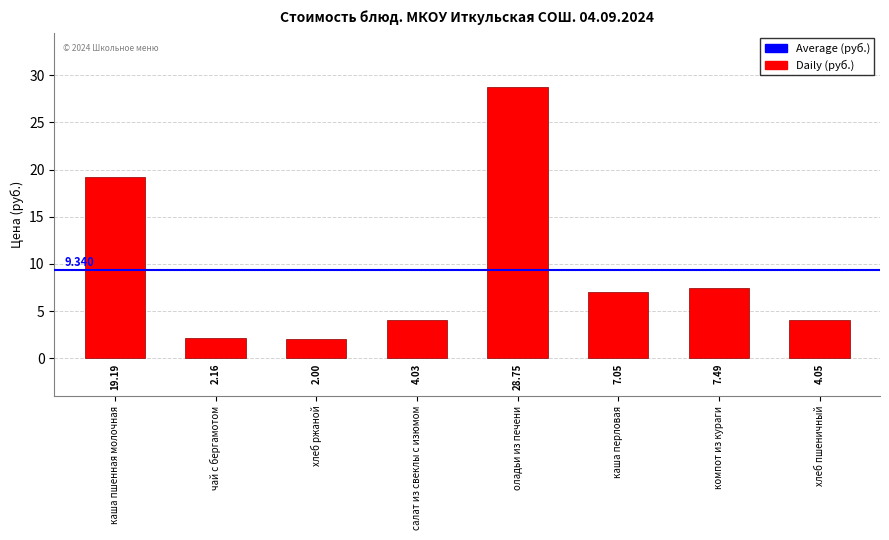

List the labels in order of value, smallest first.

хлеб ржаной, чай с бергамотом, салат из свеклы с изюмом, хлеб пшеничный, каша перловая, компот из кураги, каша пшенная молочная, оладьи из печени